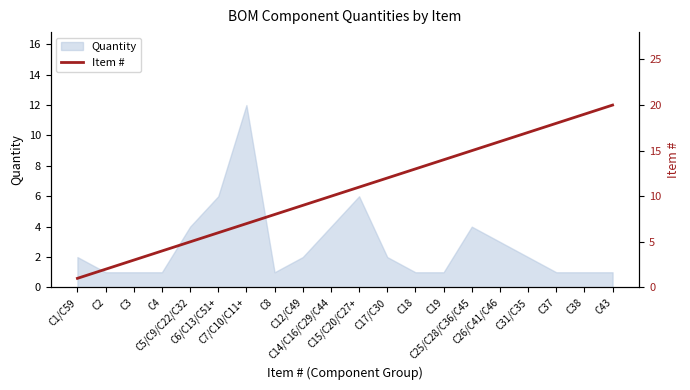

List the labels in order of value, smallest first.

C1/C59, C2, C3, C4, C5/C9/C22/C32, C6/C13/C51+, C7/C10/C11+, C8, C12/C49, C14/C16/C29/C44, C15/C20/C27+, C17/C30, C18, C19, C25/C28/C36/C45, C26/C41/C46, C31/C35, C37, C38, C43